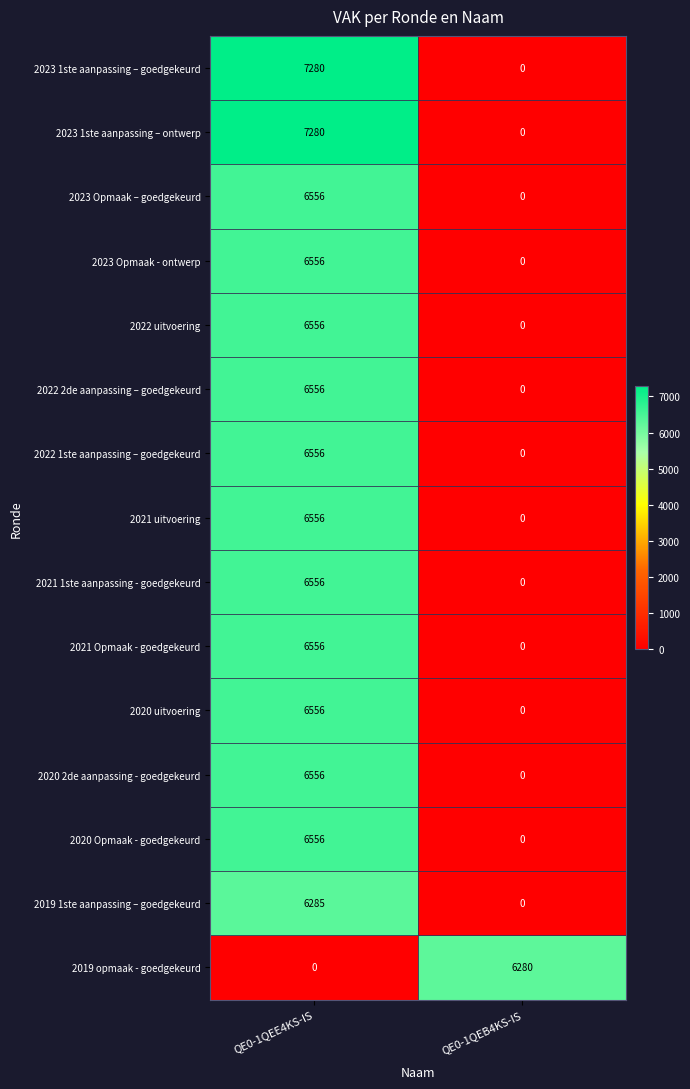

The 2022 uitvoering series shows 3877 at QE0-1QEB4KS-IS. True or false?

False